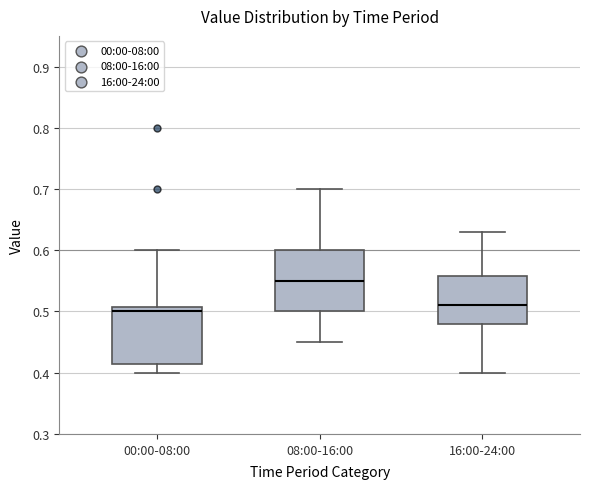

Which box has the highest median line?

08:00-16:00